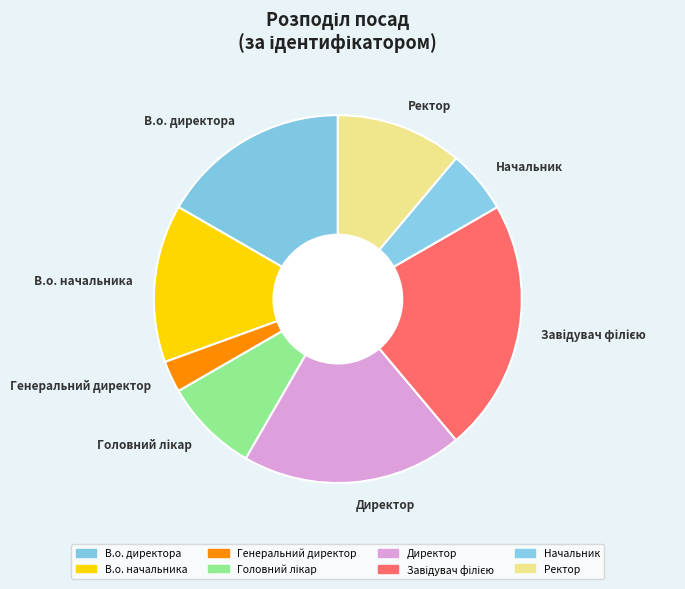

Is there a majority slice in this chart?

No